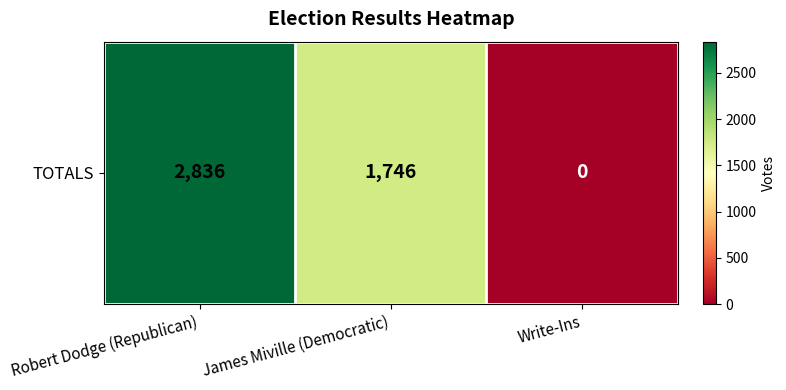

Which has a higher value, James Miville (Democratic) or Write-Ins?

James Miville (Democratic)